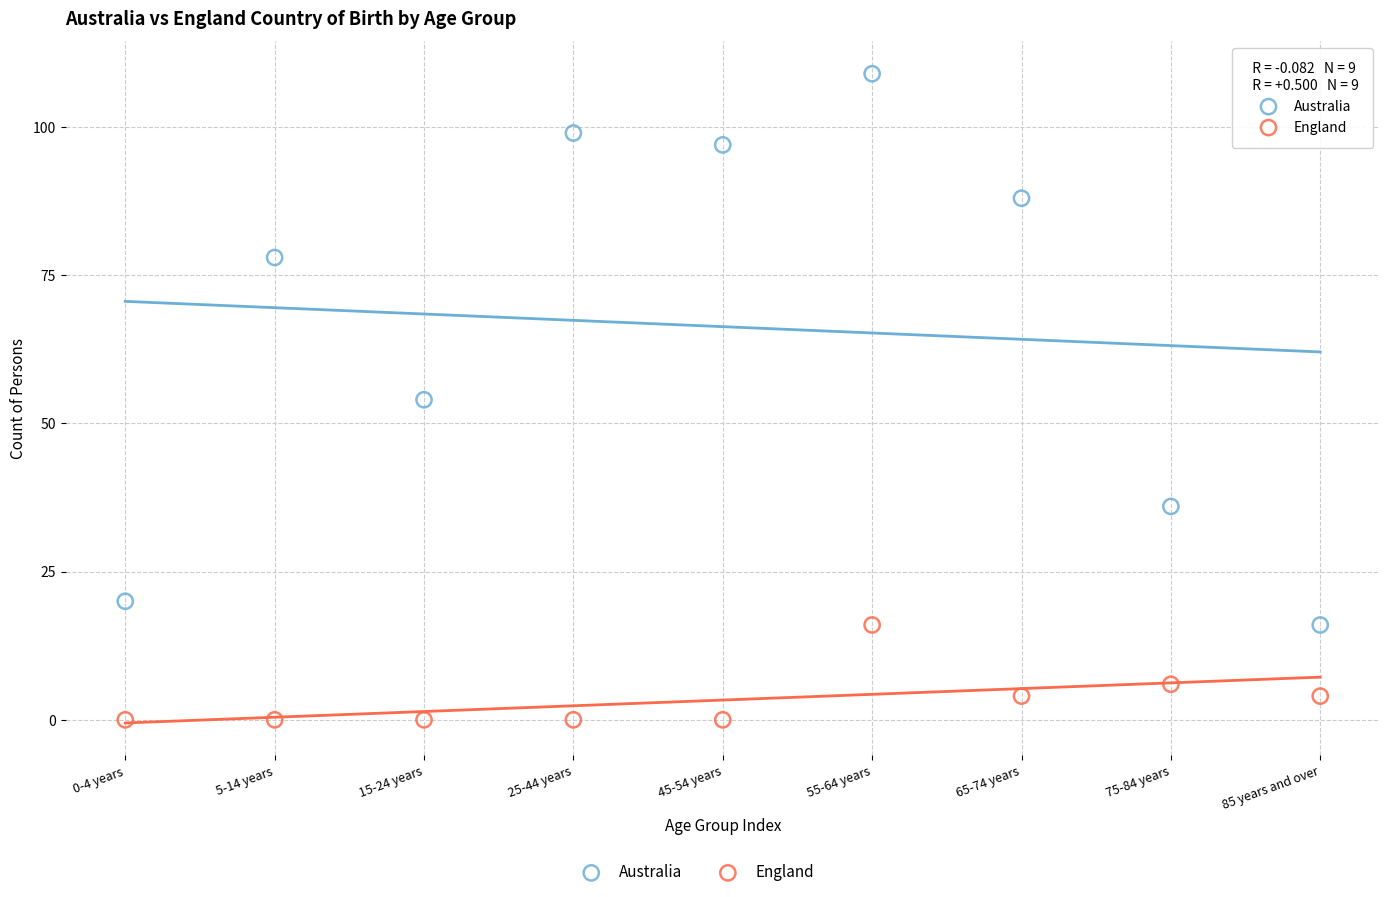

Across all data points, what is the range of Y values (max minus min)?

109